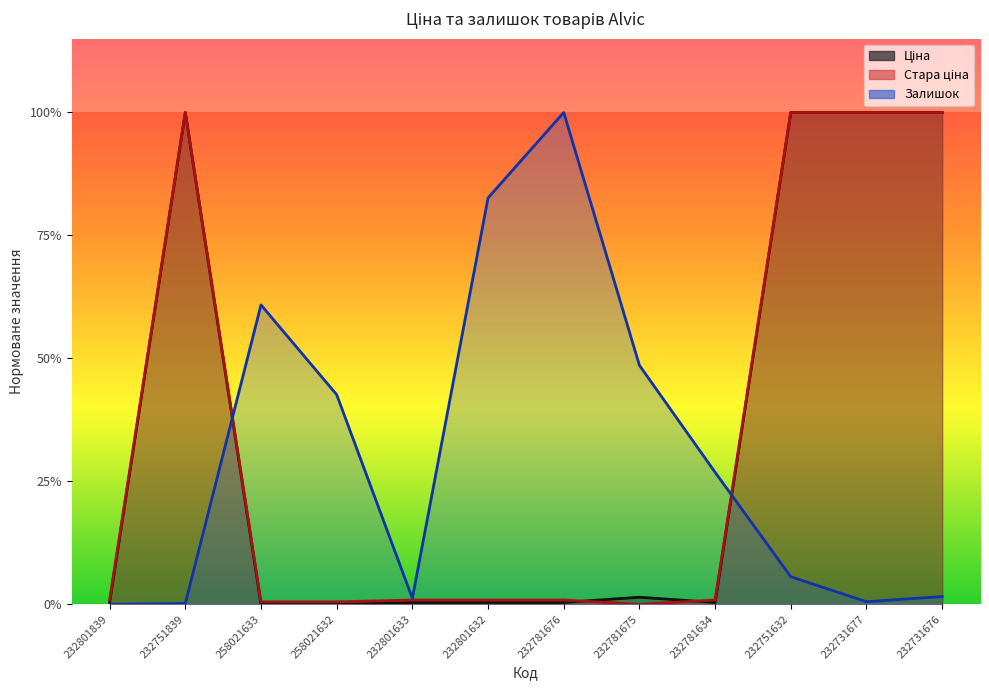

Does the chart have visible grid lines?

No